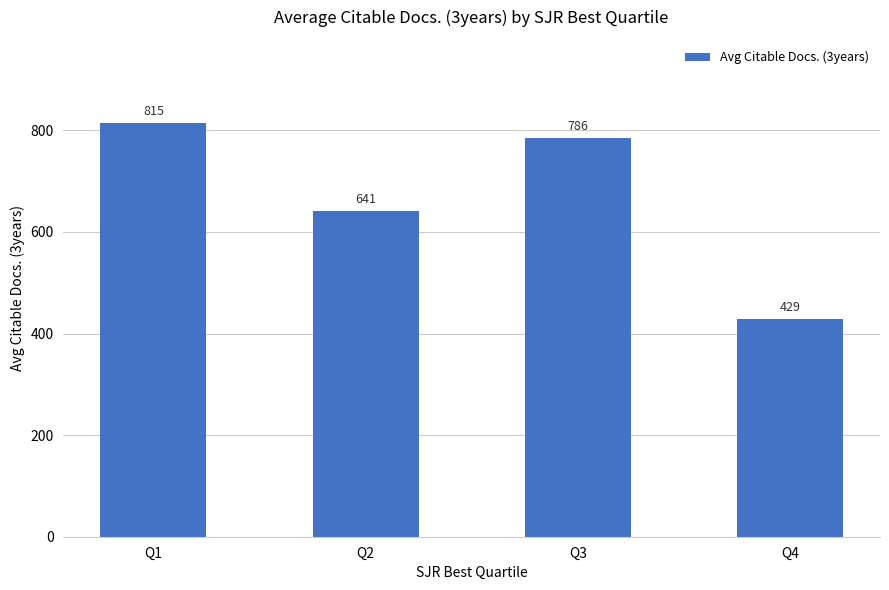

Rank the categories by value from highest to lowest.

Q1, Q3, Q2, Q4